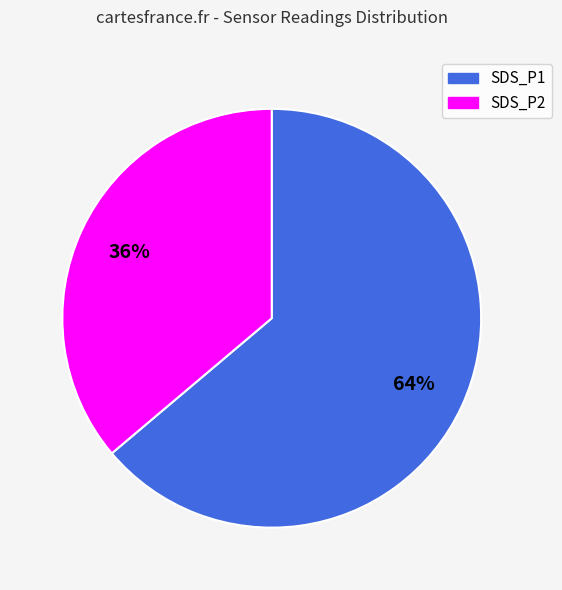

Which category has the biggest portion of the pie?

SDS_P1